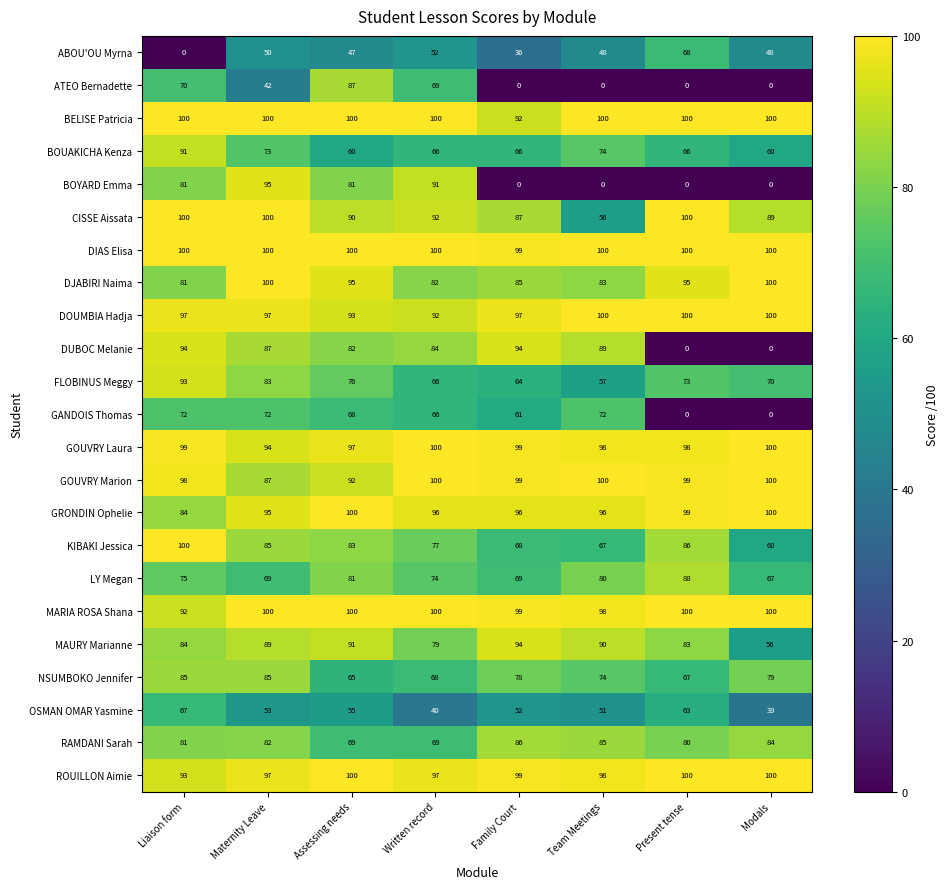

List the labels in order of OSMAN OMAR Yasmine value, largest first.

Liaison form, Present tense, Assessing needs, Maternity Leave, Family Court, Team Meetings, Written record, Modals